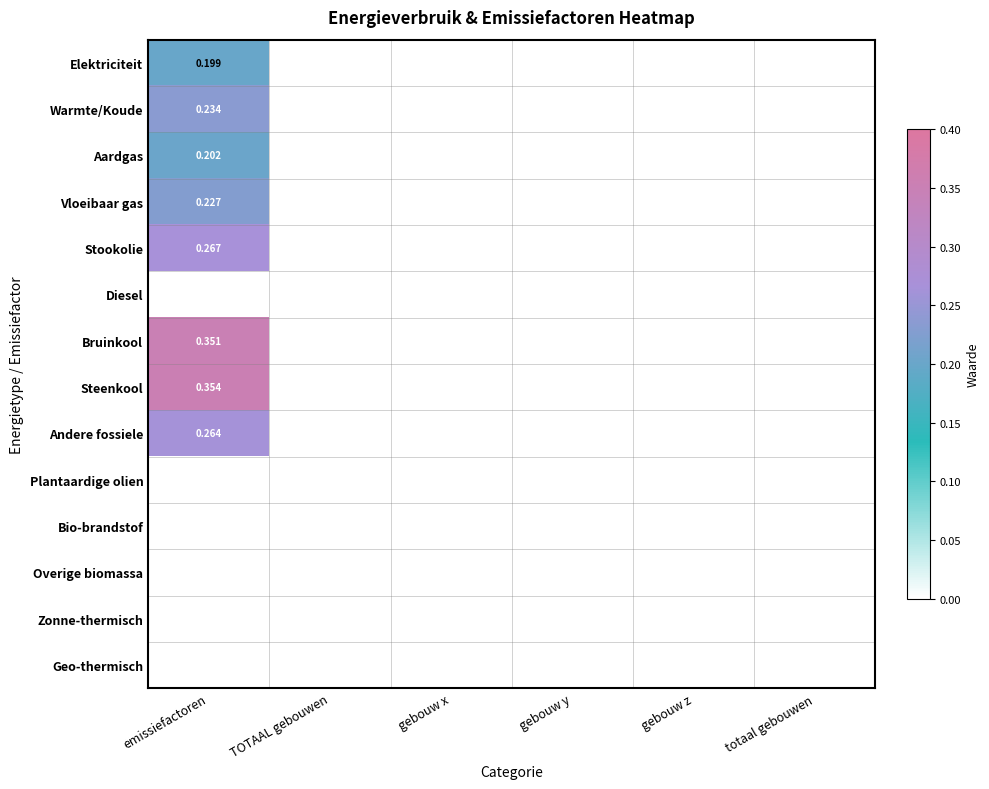

Which has a higher value, TOTAAL gebouwen or gebouw x?

TOTAAL gebouwen